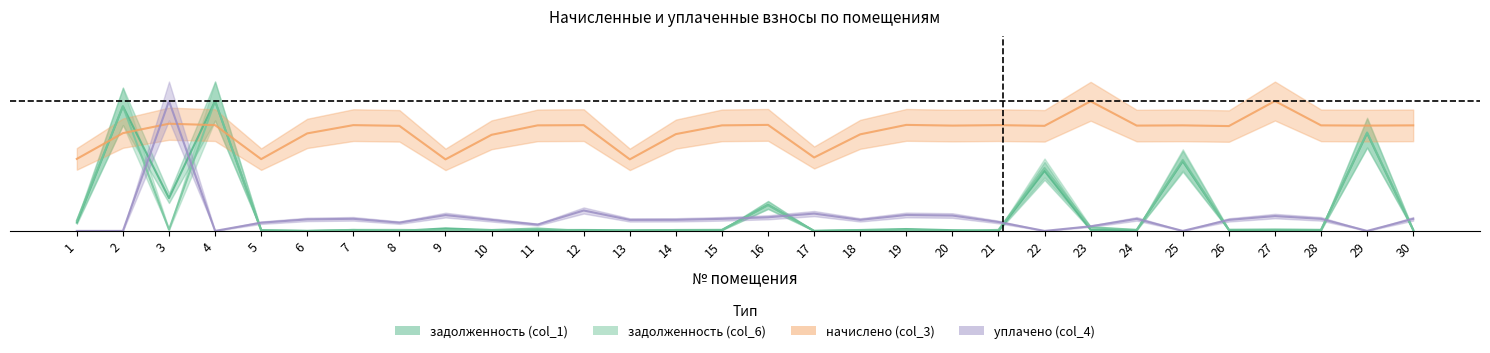

Which category has the highest value in the начислено (col_3) series?

27